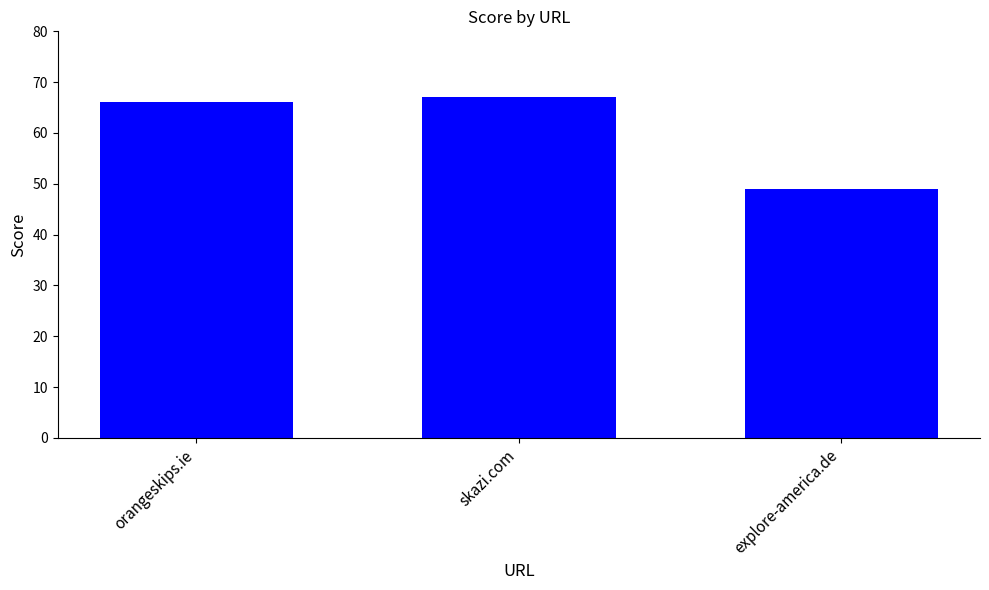

Rank the categories by value from lowest to highest.

explore-america.de, orangeskips.ie, skazi.com